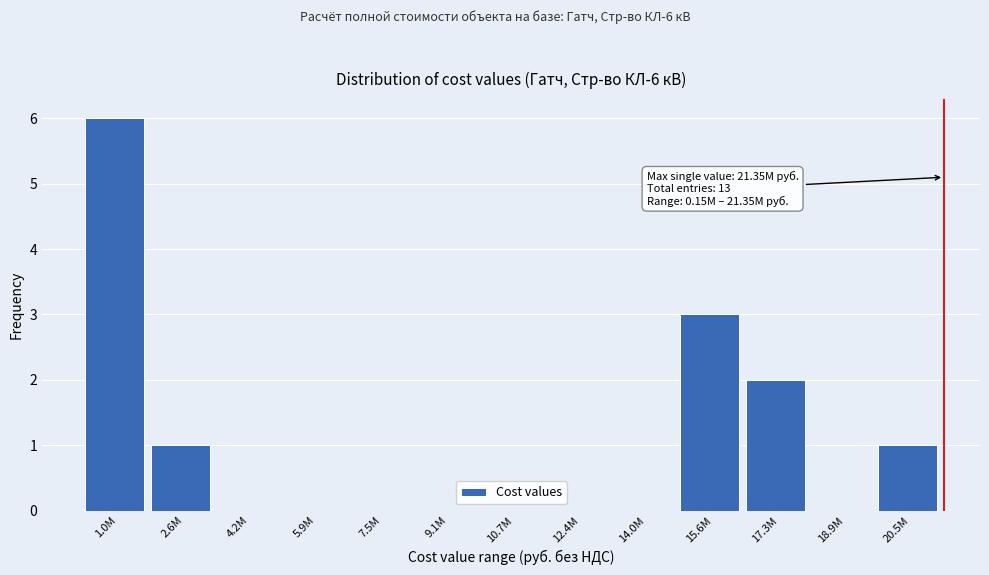

Reading left to right, transcribe all the data shown in this chart.

1.0M=6	2.6M=1	4.2M=0	5.9M=0	7.5M=0	9.1M=0	10.7M=0	12.4M=0	14.0M=0	15.6M=3	17.3M=2	18.9M=0	20.5M=1